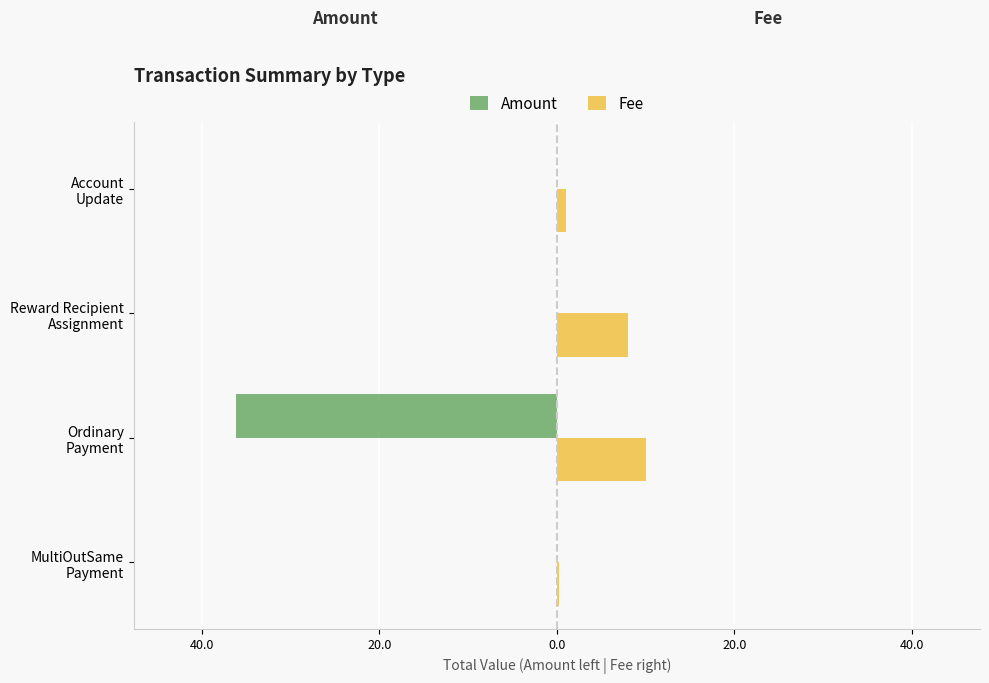

What are all the series names shown in the legend?

Amount, Fee